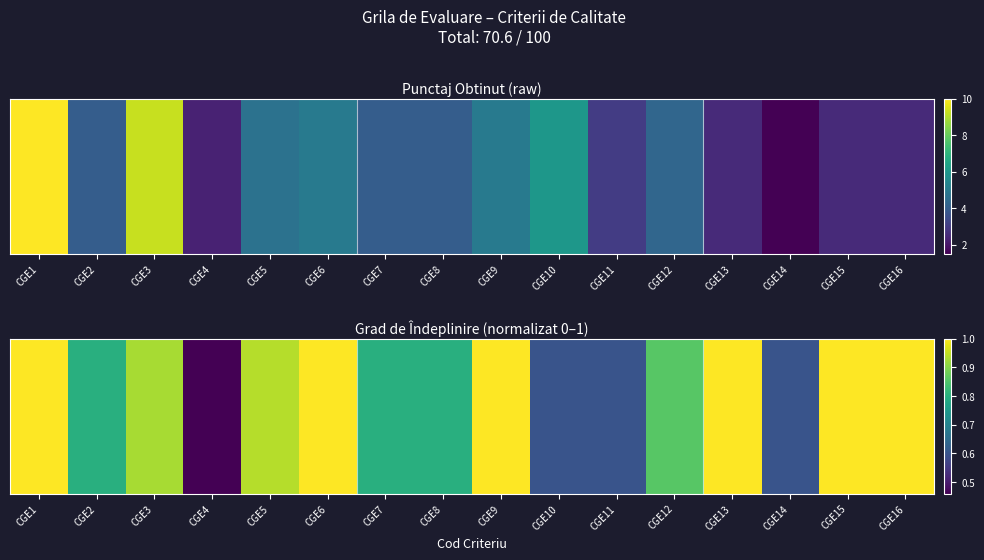

What is the change in value from CGE10 to CGE12?

+0.3